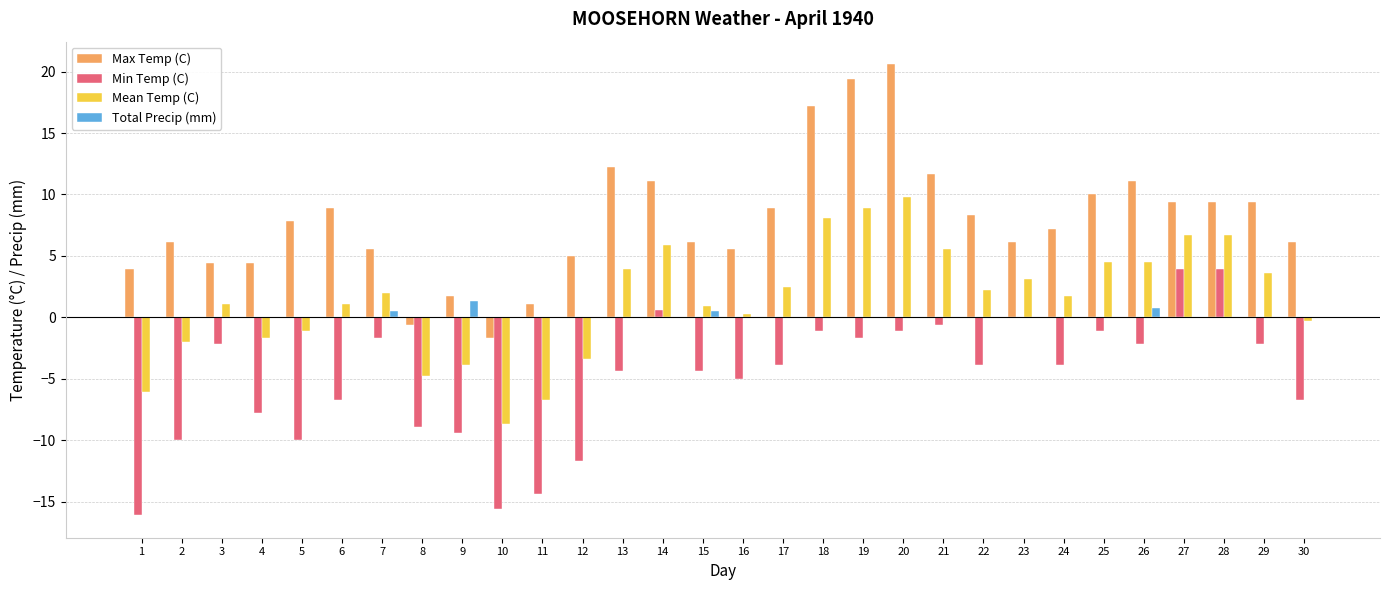

Between 10 and 19, which series saw the biggest shift?

Max Temp (C)